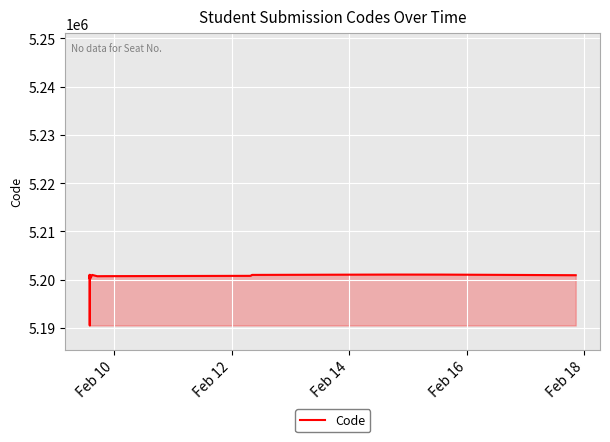

What is the difference between the maximum and minimum values?

10553